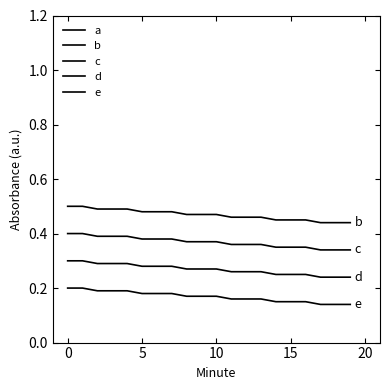

What is the value of the c point at the 12th from the left?

0.4